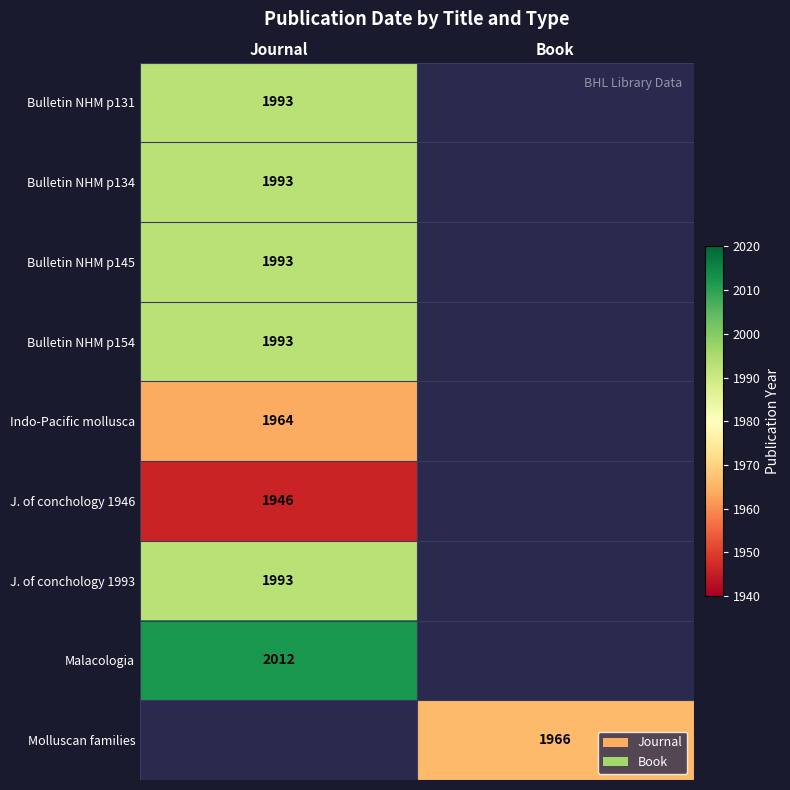

The value of Bulletin NHM p131 at Journal is 1993. True or false?

True